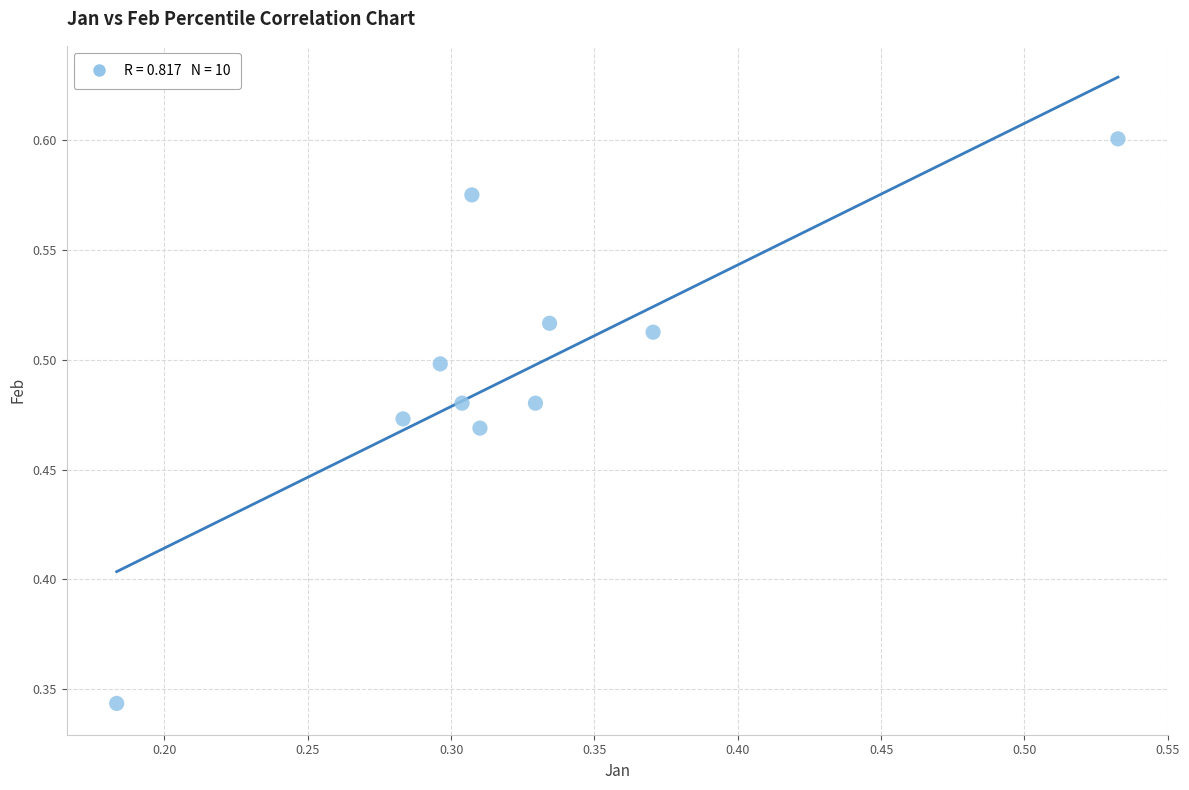

Count the number of points in this scatter plot.

10